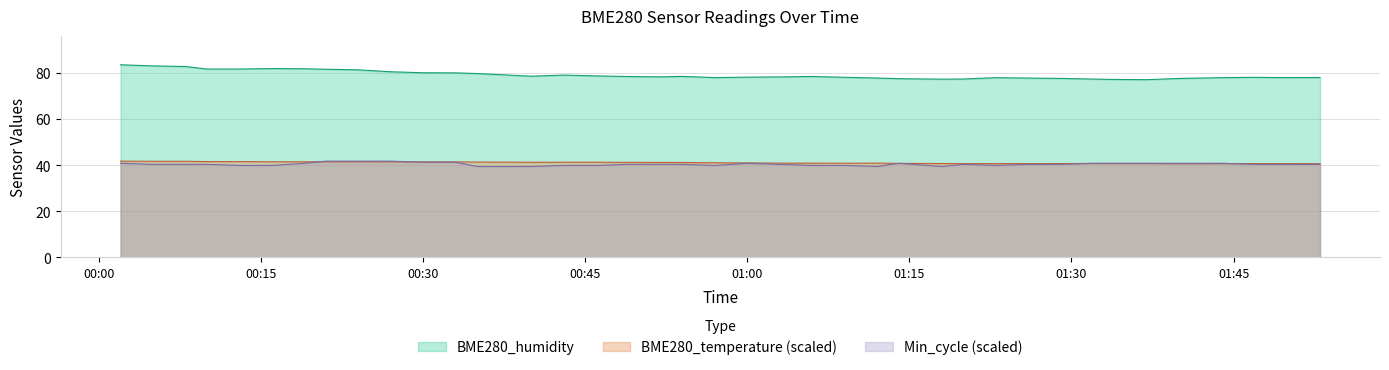

What is the sum of all BME280_humidity values?

3082.3